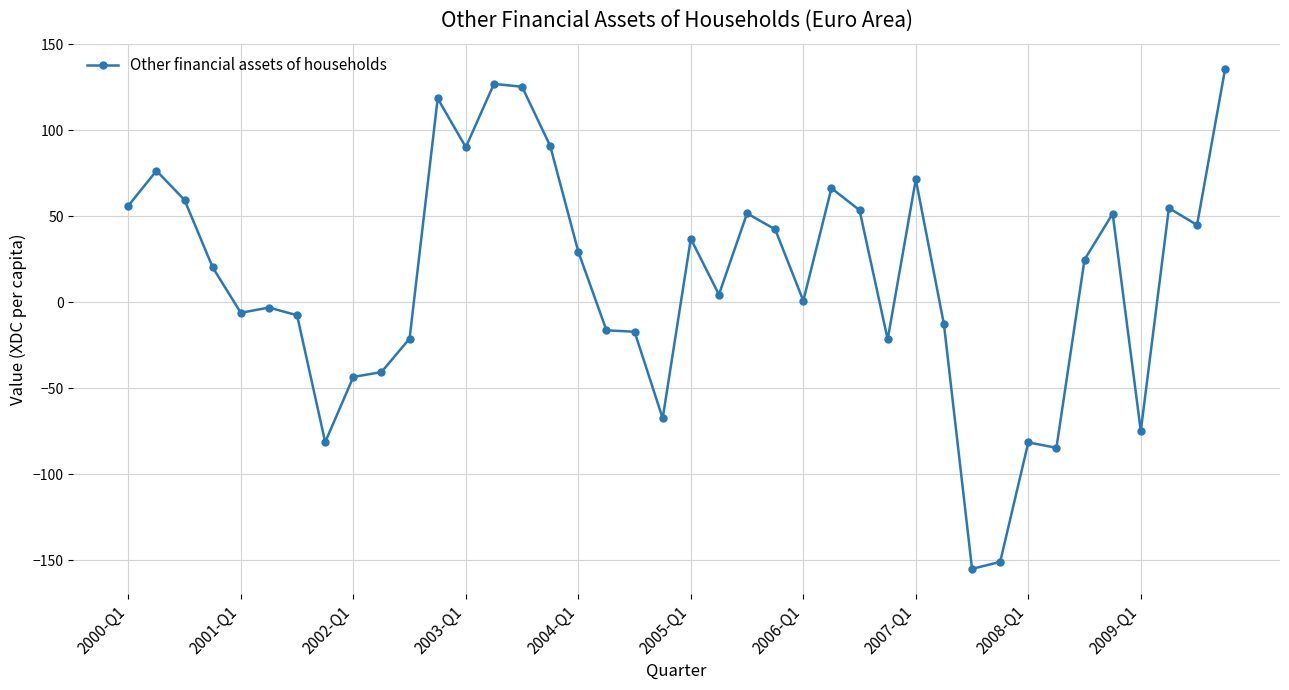

What is the difference between the maximum and minimum values?

290.9